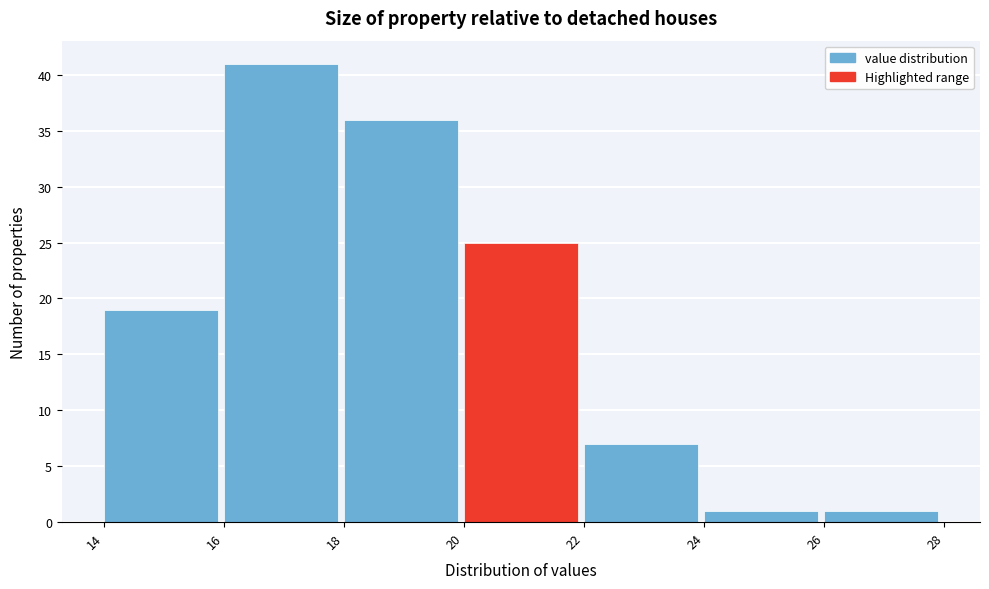

What is the height of the bar covering 24 to 26 on the x-axis? The values are not printed on the chart, so give them approximately, as read against the axis.

1